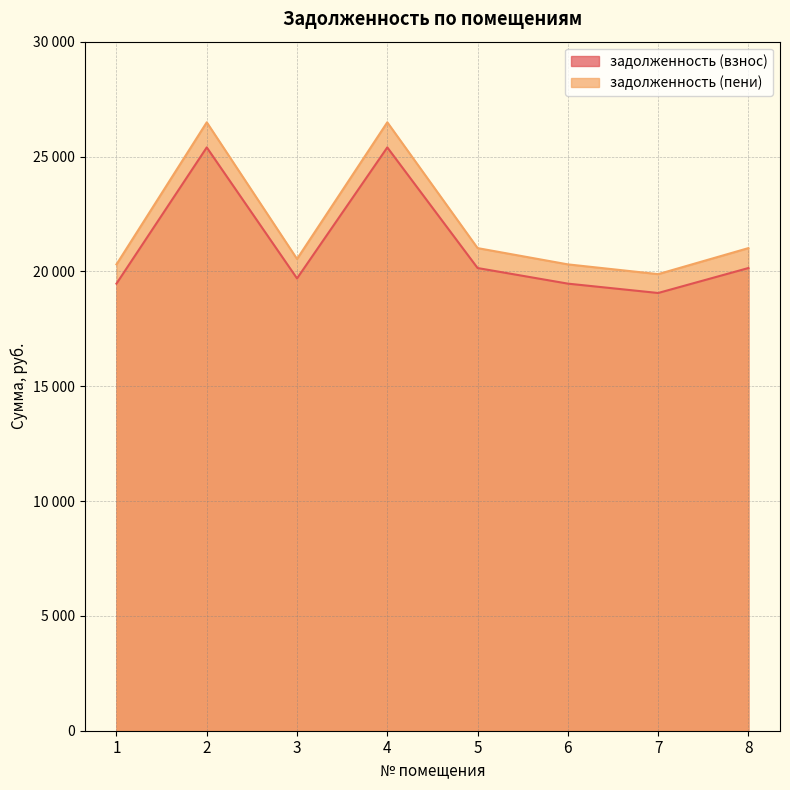

The задолженность (пени) series shows 34302.4 at 7. True or false?

False